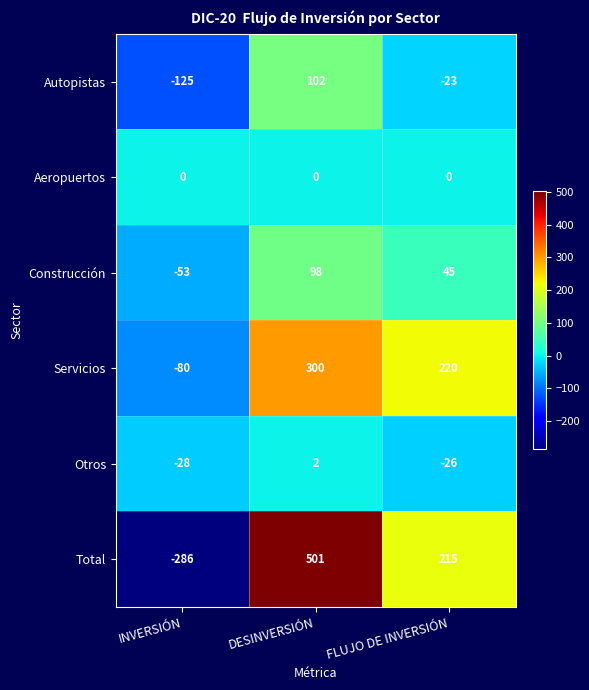

Which series changed the most between DESINVERSIÓN and FLUJO DE INVERSIÓN?

Total